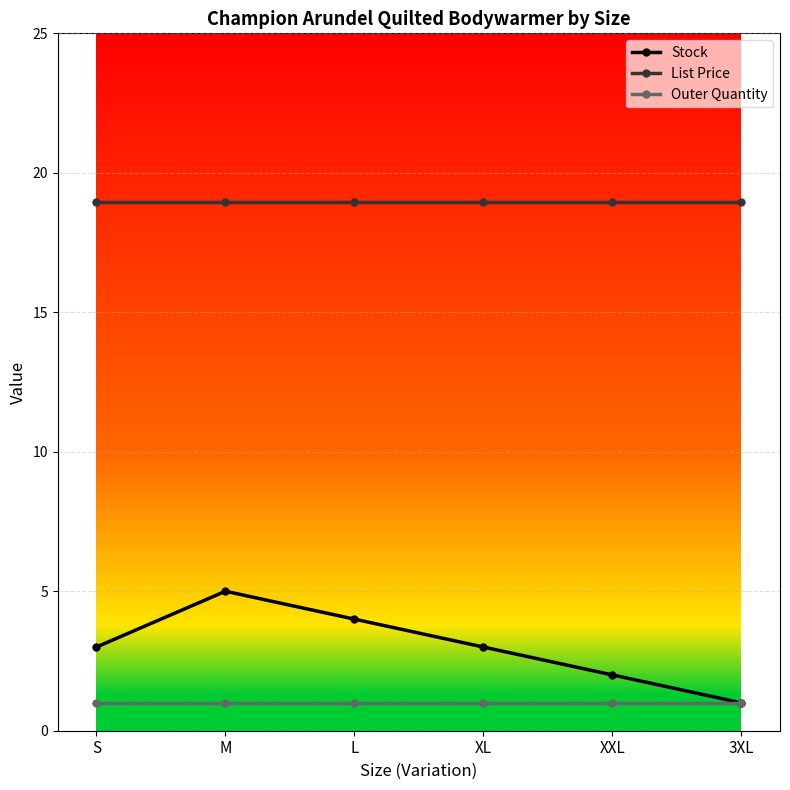

Count the Stock values in the range 2 to 4.

4